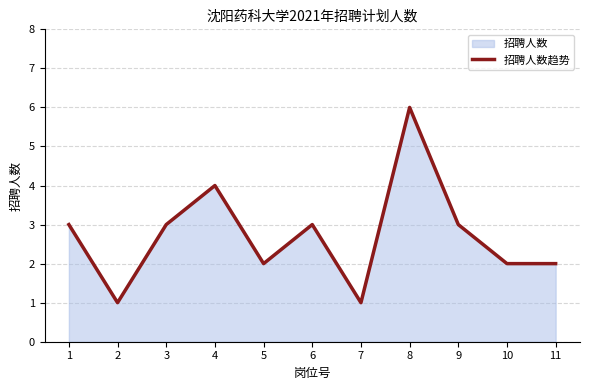

Reading left to right, transcribe all the data shown in this chart.

3	1	3	4	2	3	1	6	3	2	2